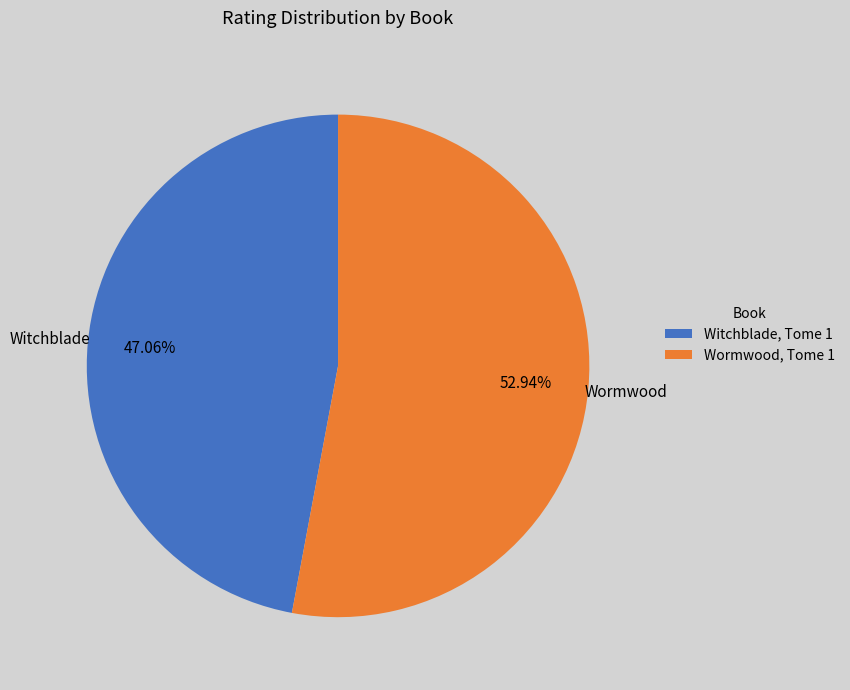

Combined, do Wormwood, Tome 1 and Witchblade, Tome 1 account for over 50%?

Yes